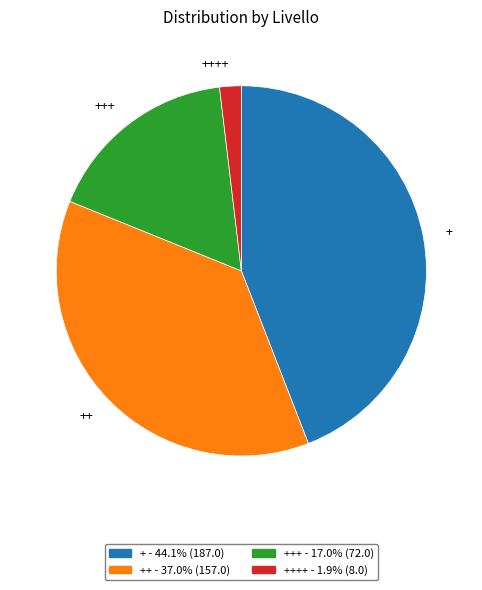

Approximately how many times larger is the value at +++ compared to ++++?

9.0